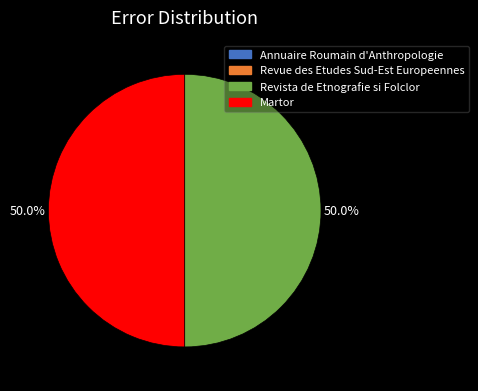

What portion of the pie excludes Martor?

50.0%